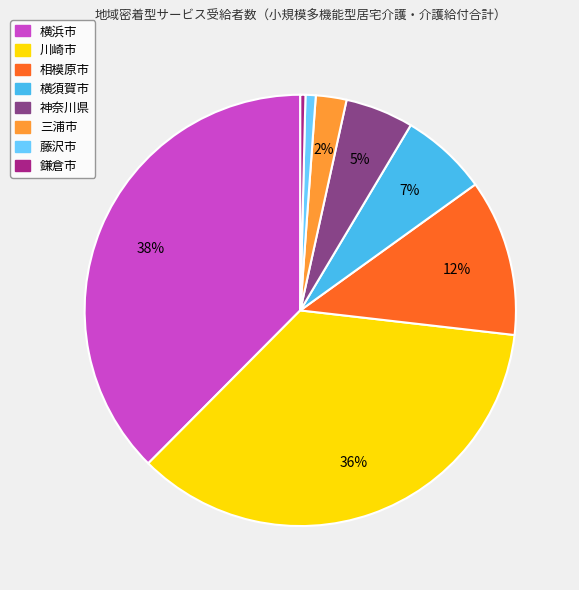

To the nearest percent, what percentage of the pie is 藤沢市?

1%